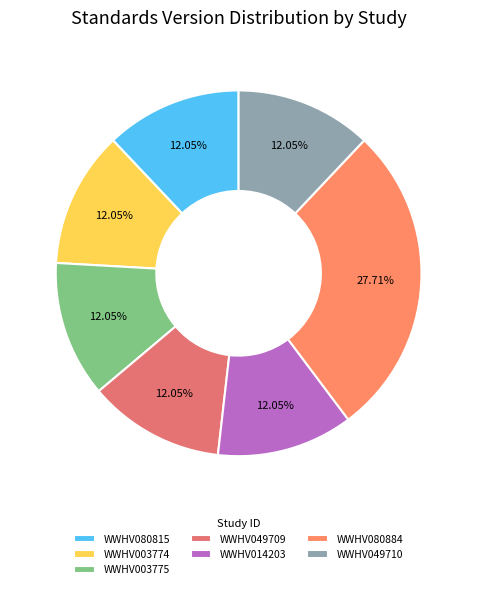

True or false: WWHV003774 accounts for 12% of the total.

True